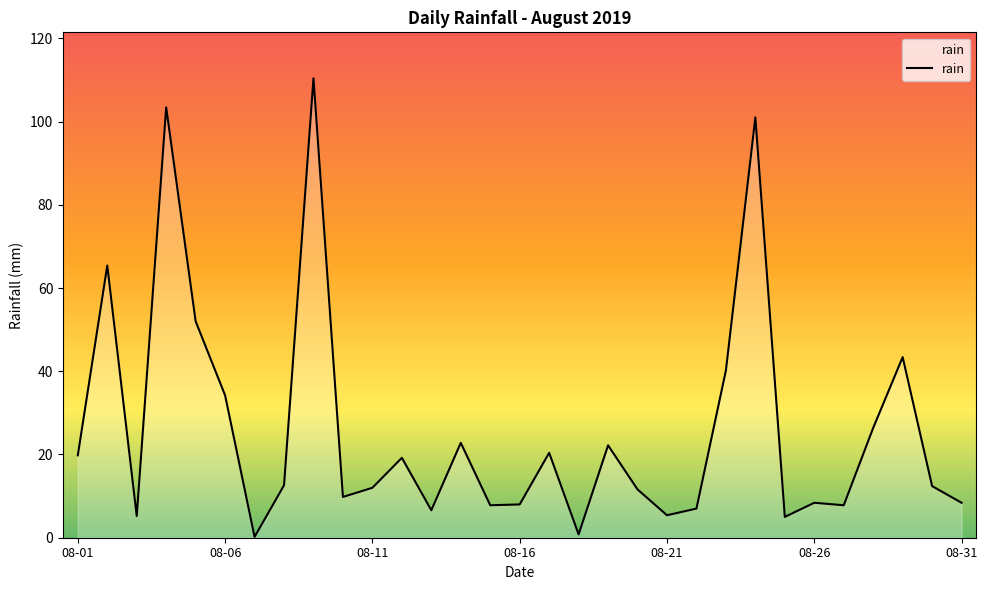

What is the greatest value displayed?

110.4